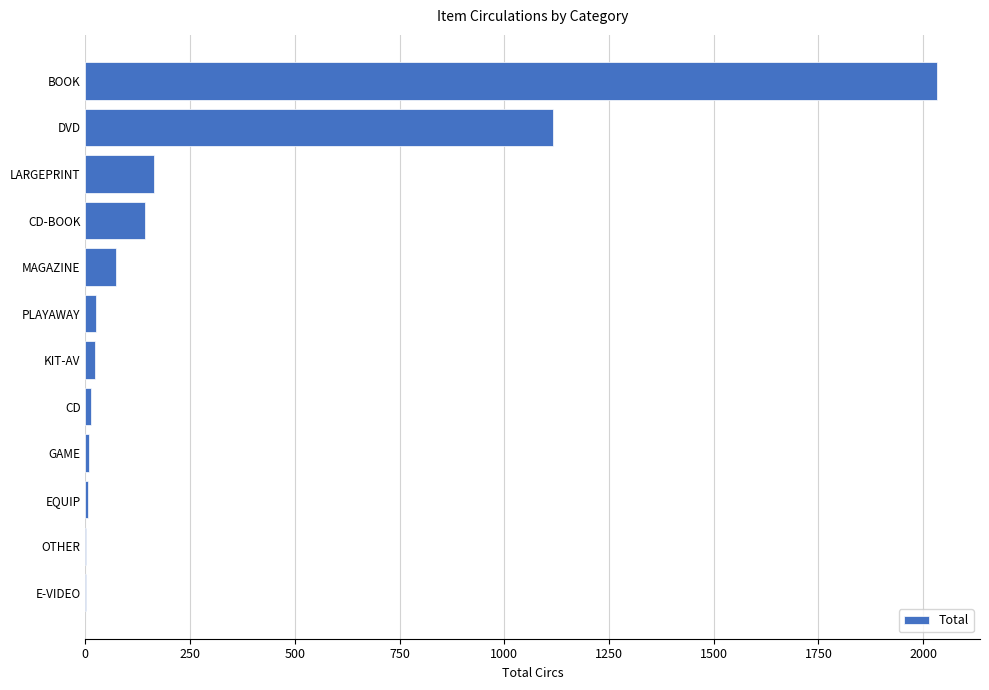

The value at MAGAZINE is 74. True or false?

True